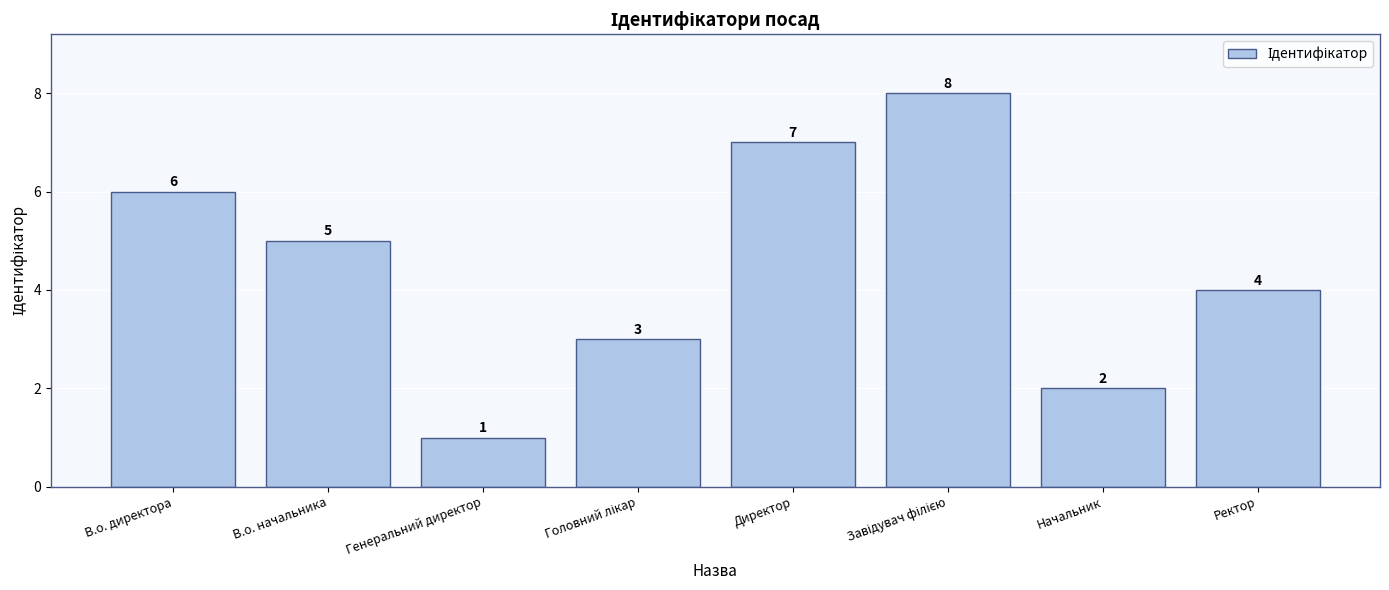

Where does the data first go above 5?

В.о. директора